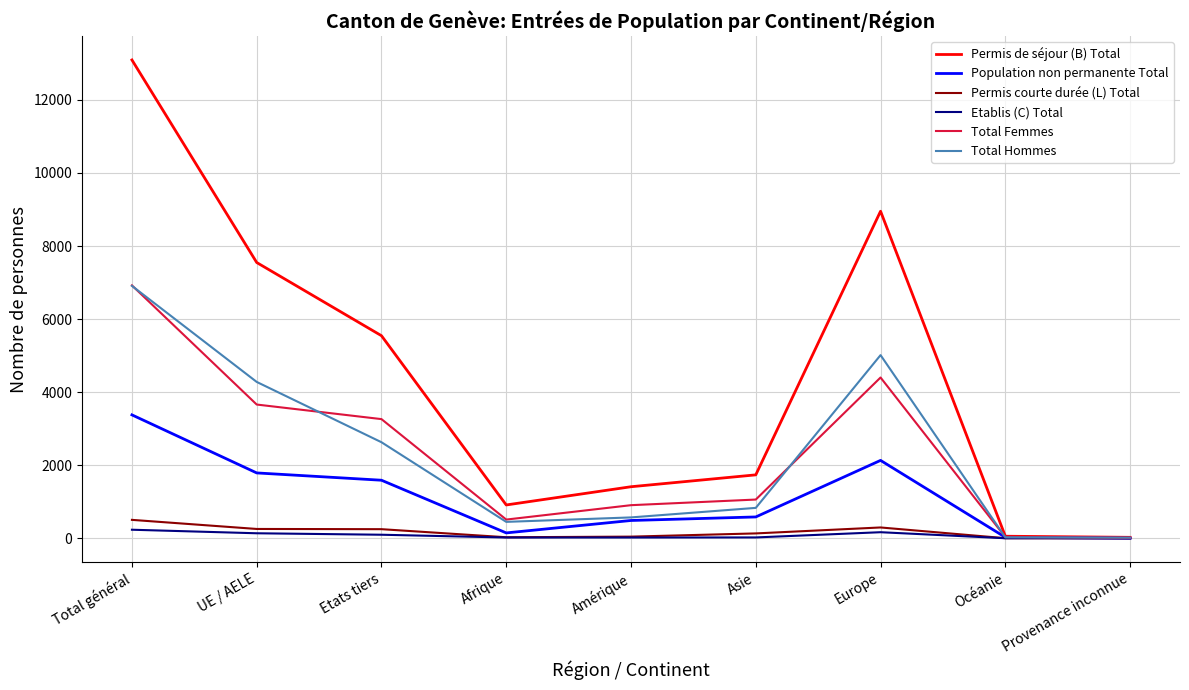

Which series has the widest spread of values?

Permis de séjour (B) Total